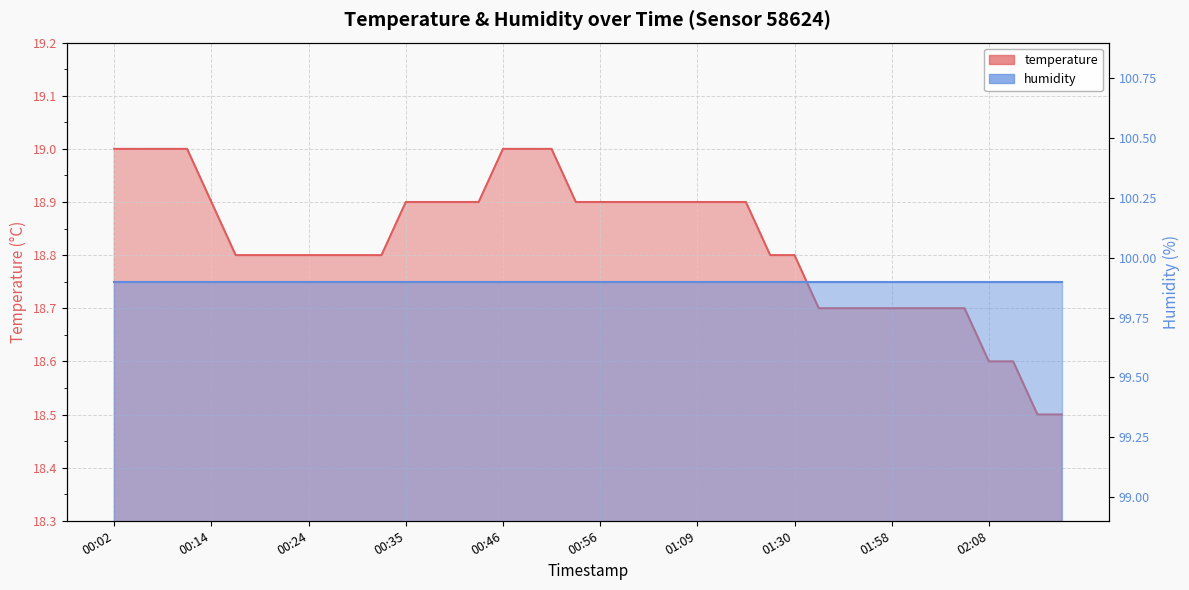

What is the sum of all values?

753.0